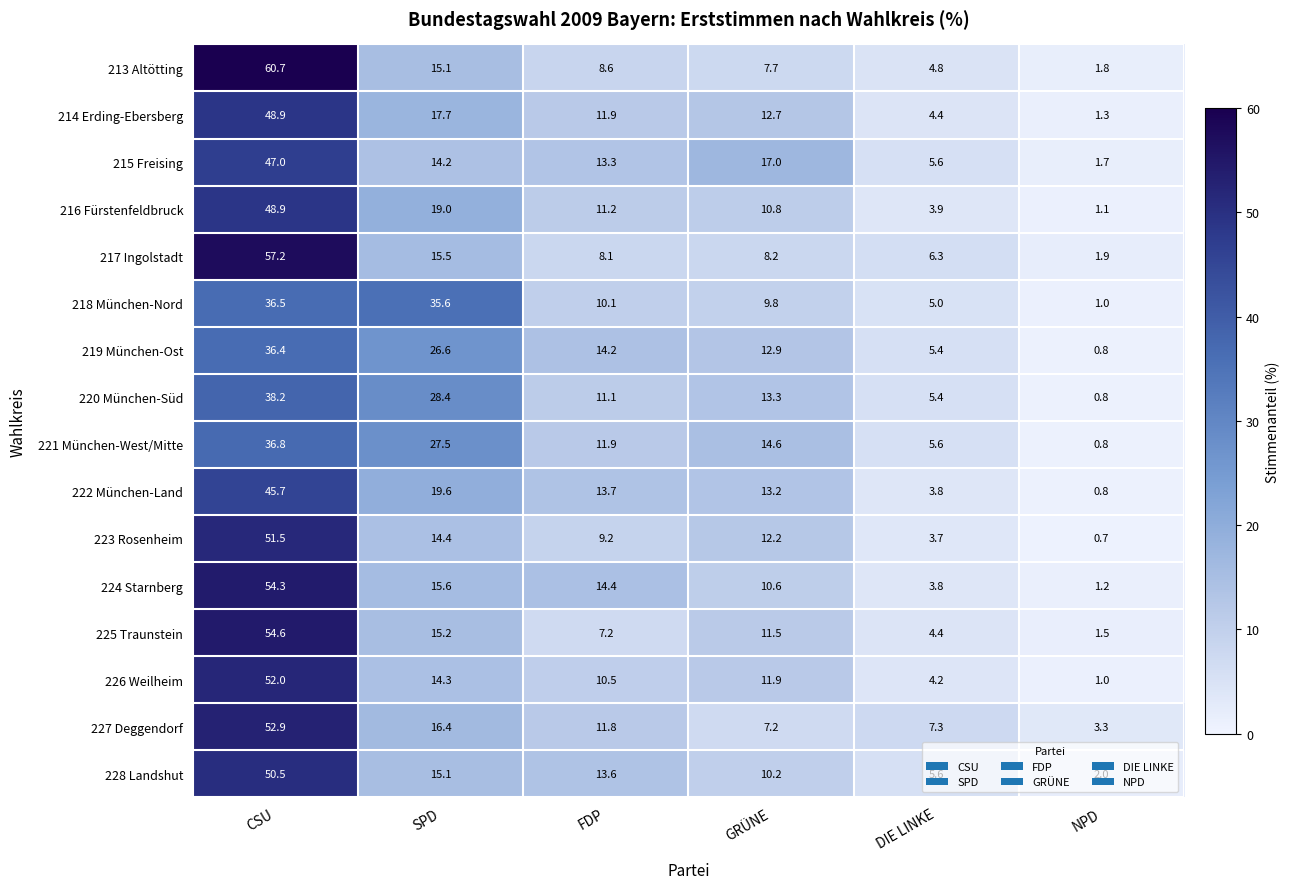

At how many categories does at least one series exceed 22?

2